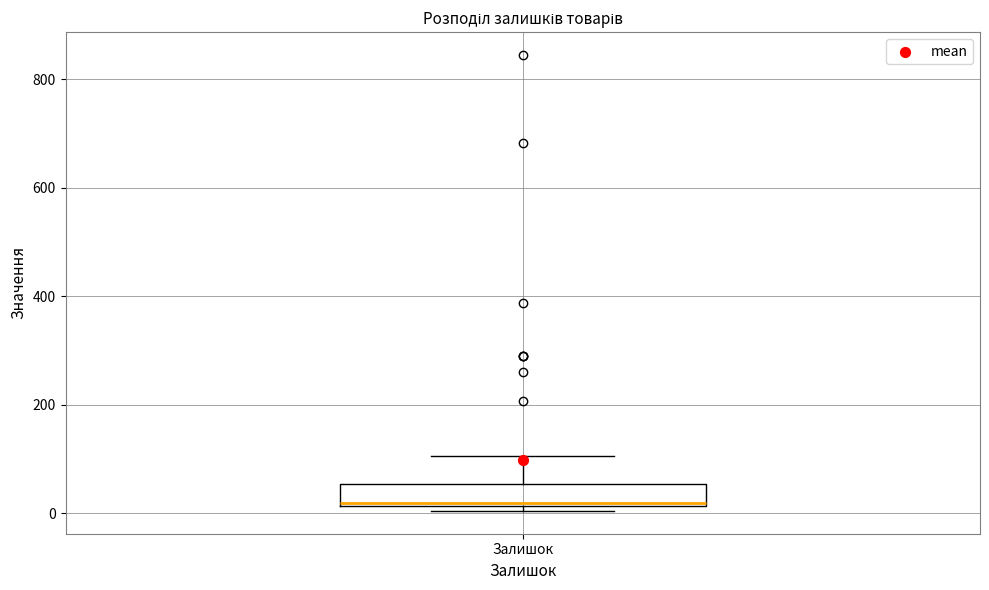

Where is the lower edge of the box for Залишок on the y-axis? The values are not printed on the chart, so give them approximately, as read against the axis.

20